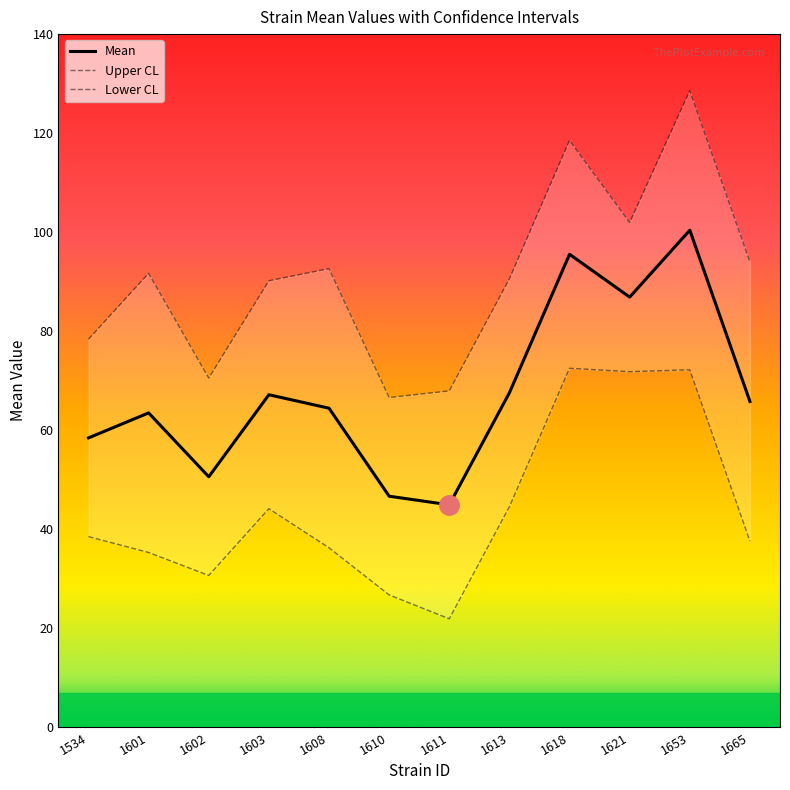

Rank the series at 1621 from lowest to highest value.

Lower CL, Mean, Upper CL